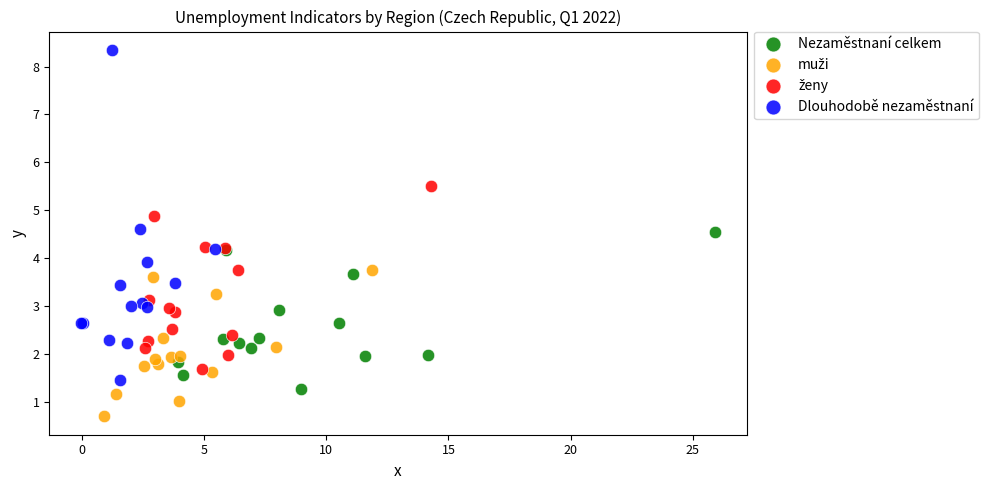

Which series reaches the maximum Y coordinate?

Dlouhodobě nezaměstnaní